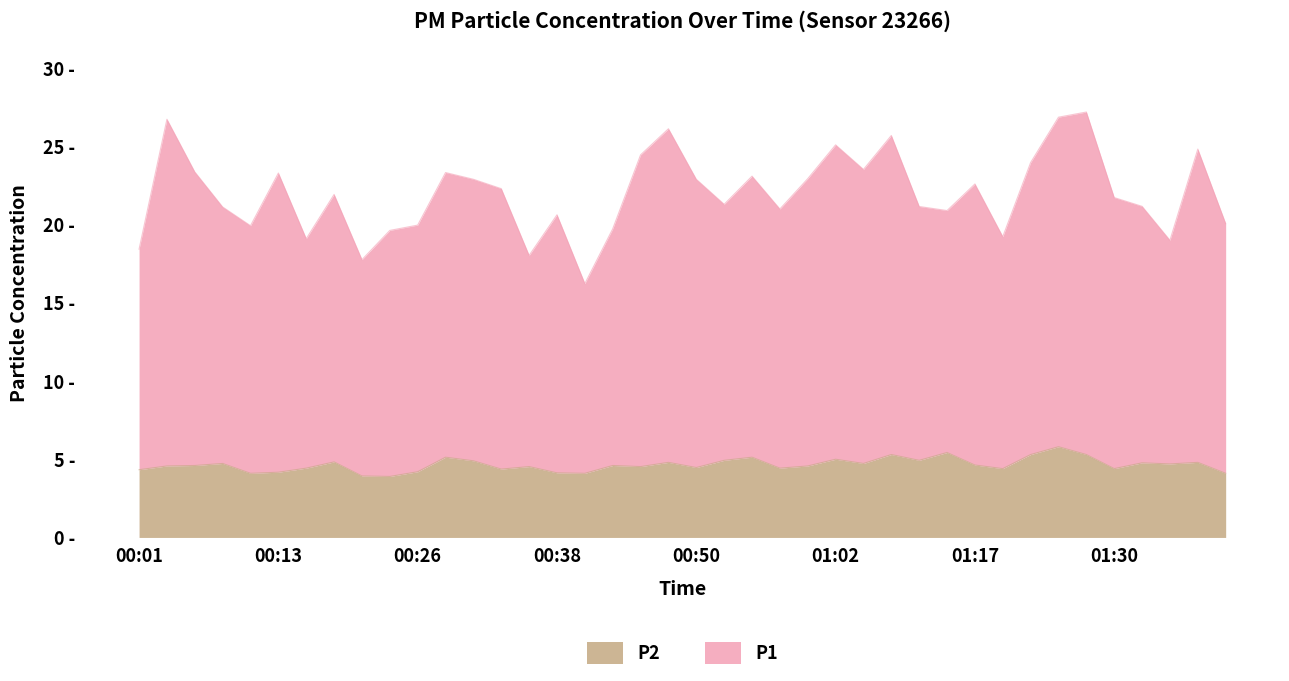

Reading left to right, extract all data points from this chart.

P1: 18.4	26.7	23.4	21.1	19.9	23.3	19.1	21.9	17.8	19.6	20.0	23.3	22.9	22.3	18.0	20.6	16.2	19.7	24.5	26.1	22.9	21.3	23.1	21.0	22.9	25.1	23.5	25.7	21.2	20.9	22.6	19.2	24.0	26.9	27.2	21.7	21.2	19.0	24.8	20.1
P2: 4.3	4.6	4.6	4.7	4.1	4.2	4.4	4.8	3.9	3.9	4.2	5.1	4.9	4.4	4.5	4.1	4.1	4.6	4.5	4.8	4.5	4.9	5.1	4.4	4.6	5.0	4.7	5.3	4.9	5.4	4.6	4.4	5.3	5.8	5.3	4.4	4.8	4.7	4.8	4.1